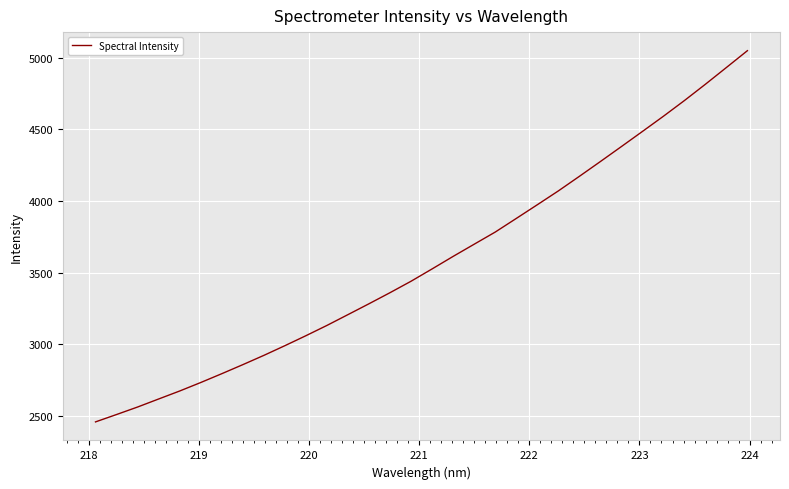

What is the smallest value displayed?

2459.3